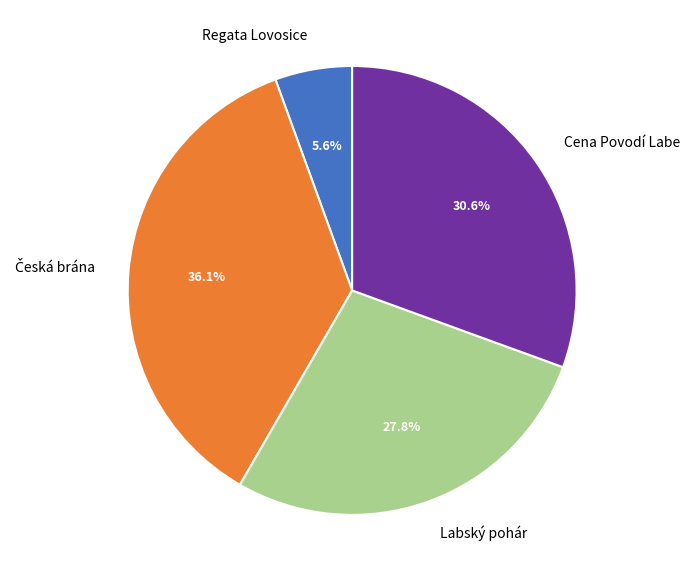

How many segments does this pie chart have?

4